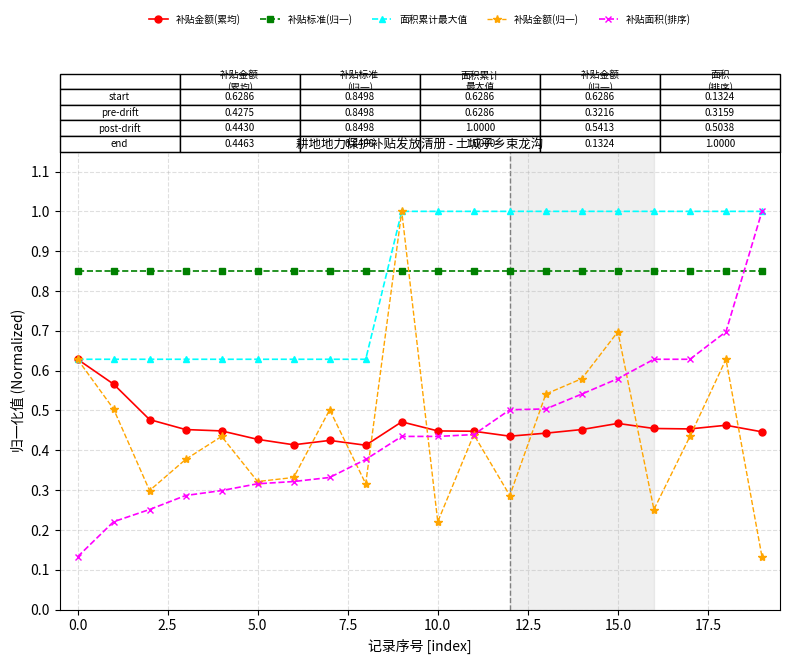

After their last crossing, which series has the higher values: 补贴标准(归一) or 补贴金额(归一)?

补贴标准(归一)